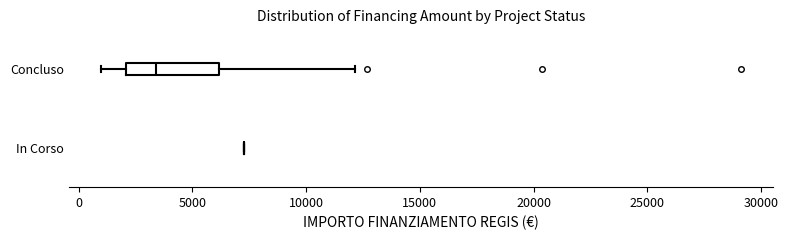

Which box is the widest, from its left edge to its right edge?

Concluso